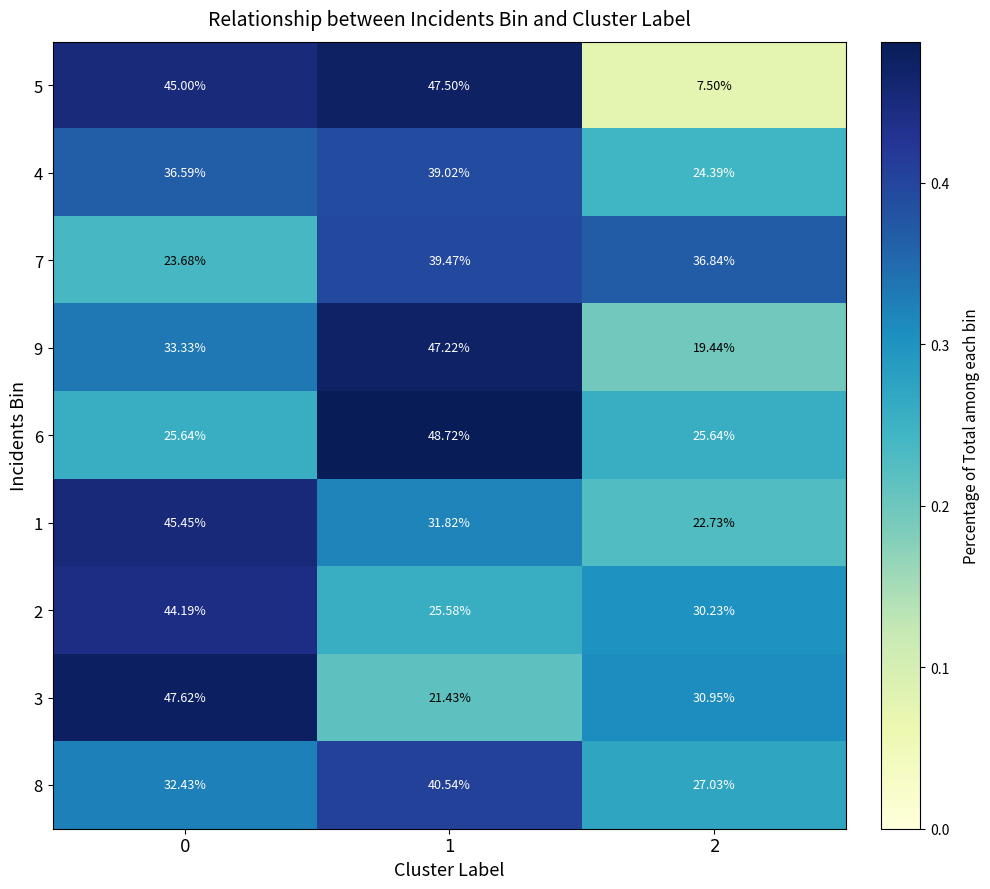

Reading right to left, list all the values displayed in this chart.

5: $2$=7.5	$1$=47.5	$0$=45.0
4: $2$=24.4	$1$=39.0	$0$=36.6
7: $2$=36.8	$1$=39.5	$0$=23.7
9: $2$=19.4	$1$=47.2	$0$=33.3
6: $2$=25.6	$1$=48.7	$0$=25.6
1: $2$=22.7	$1$=31.8	$0$=45.5
2: $2$=30.2	$1$=25.6	$0$=44.2
3: $2$=30.9	$1$=21.4	$0$=47.6
8: $2$=27.0	$1$=40.5	$0$=32.4